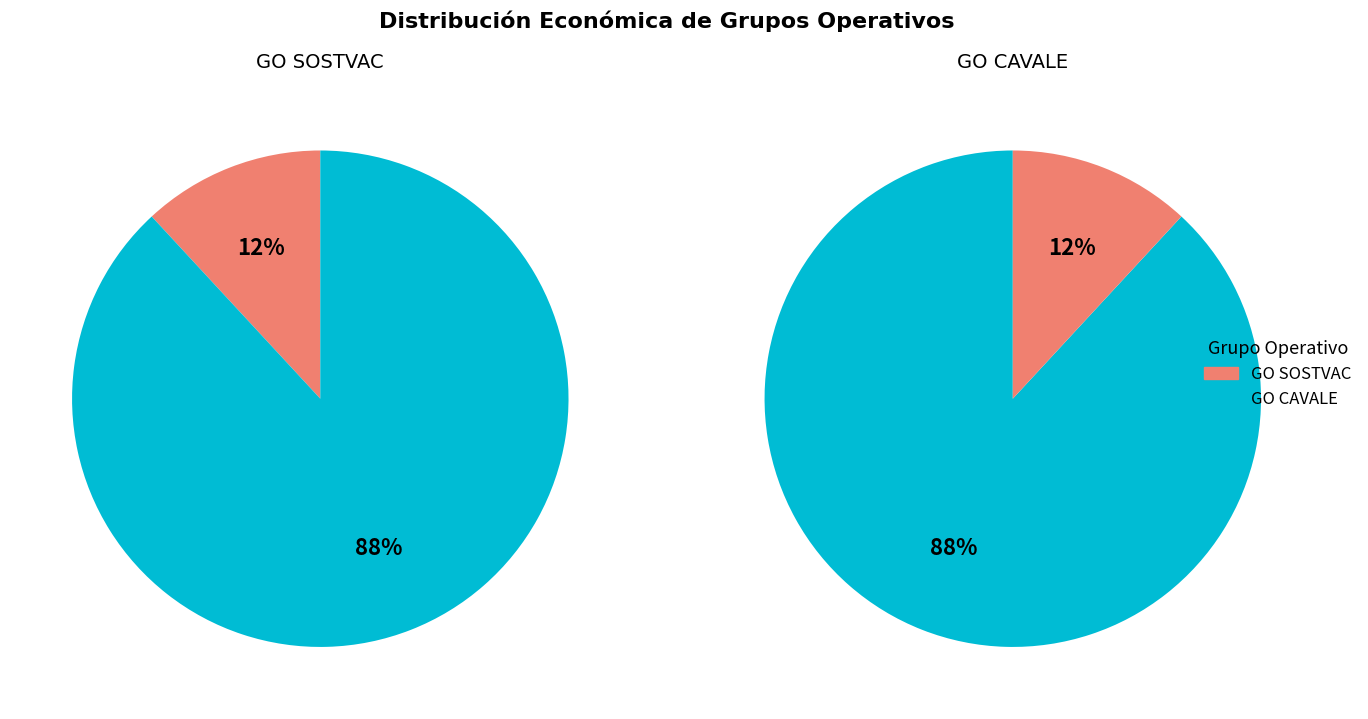

Which slice is the smallest?

Groupe opérationnel SOSTVAC